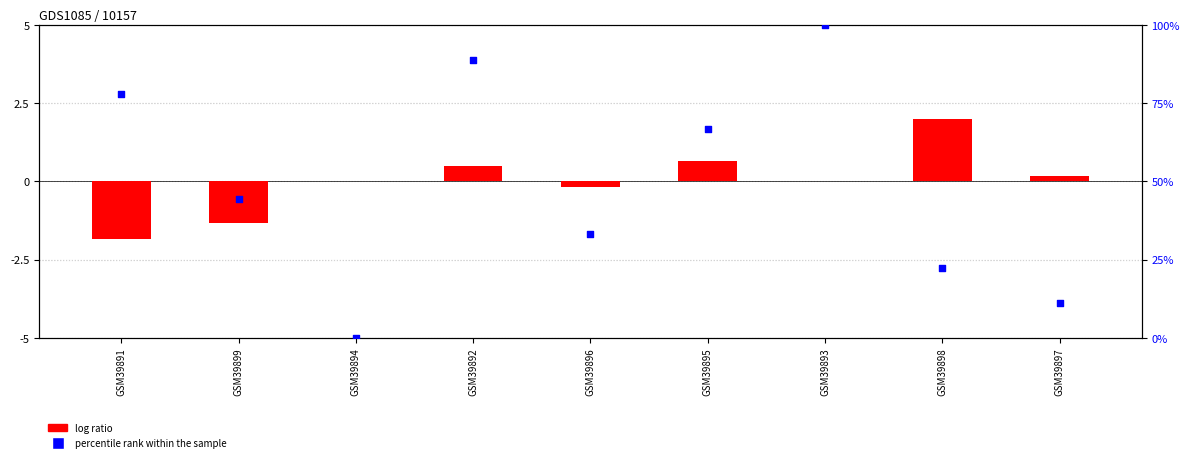

Which series contains the highest Y value?

percentile rank within the sample